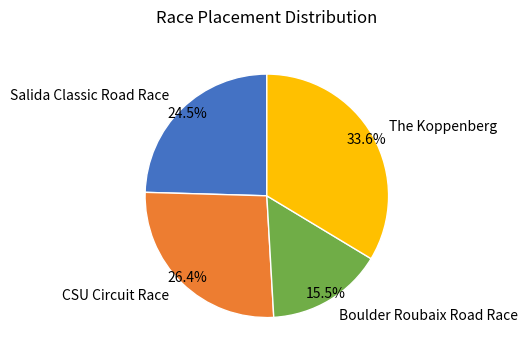

Is Salida Classic Road Race the majority of the pie?

No